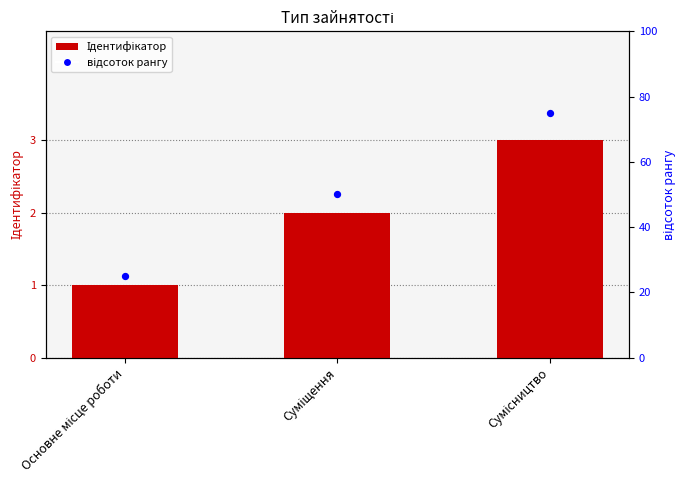

At which category is the sum across all series the highest?

Сумісництво